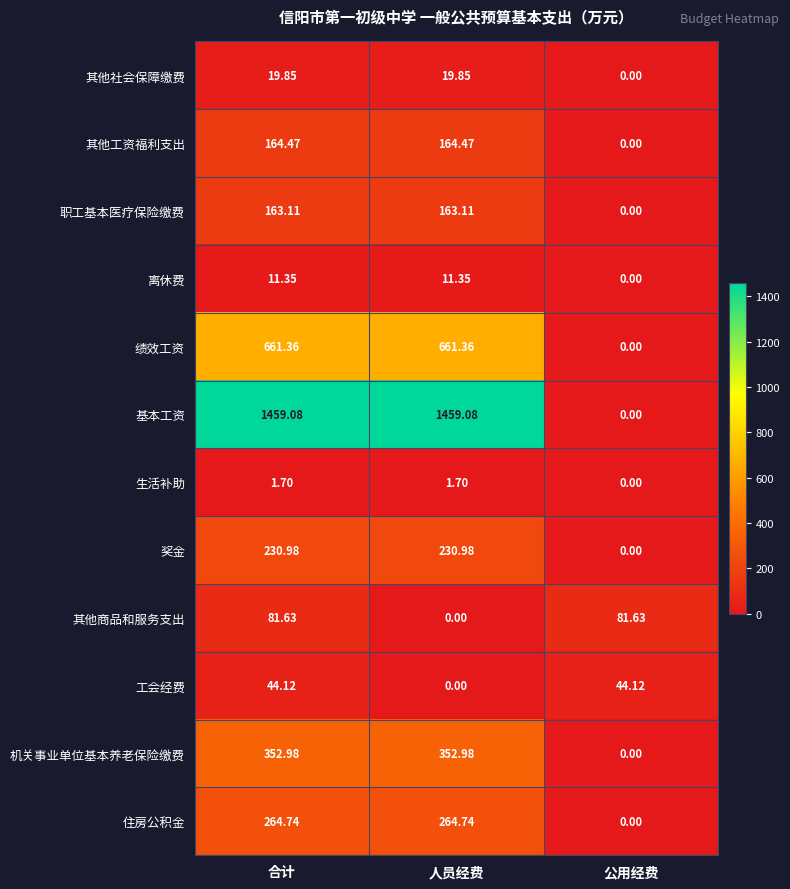

Which series has the widest spread of values?

基本工资